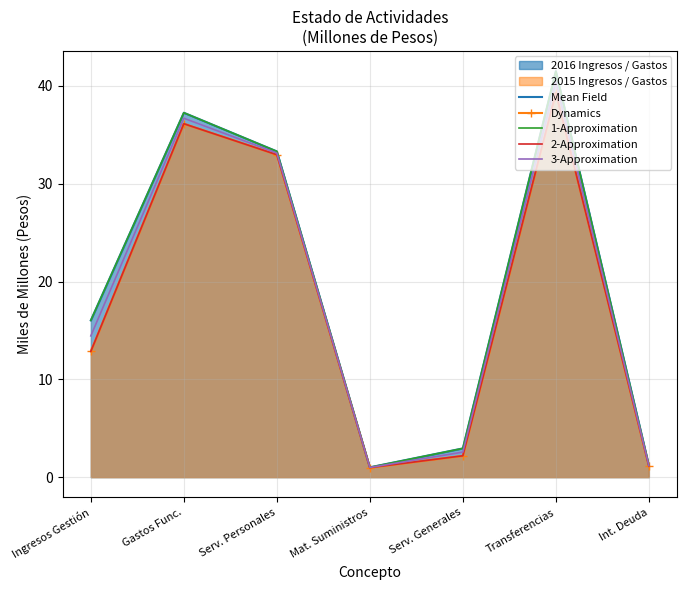

Is it true that 3-Approximation equals 0.5 at Serv. Generales?

False